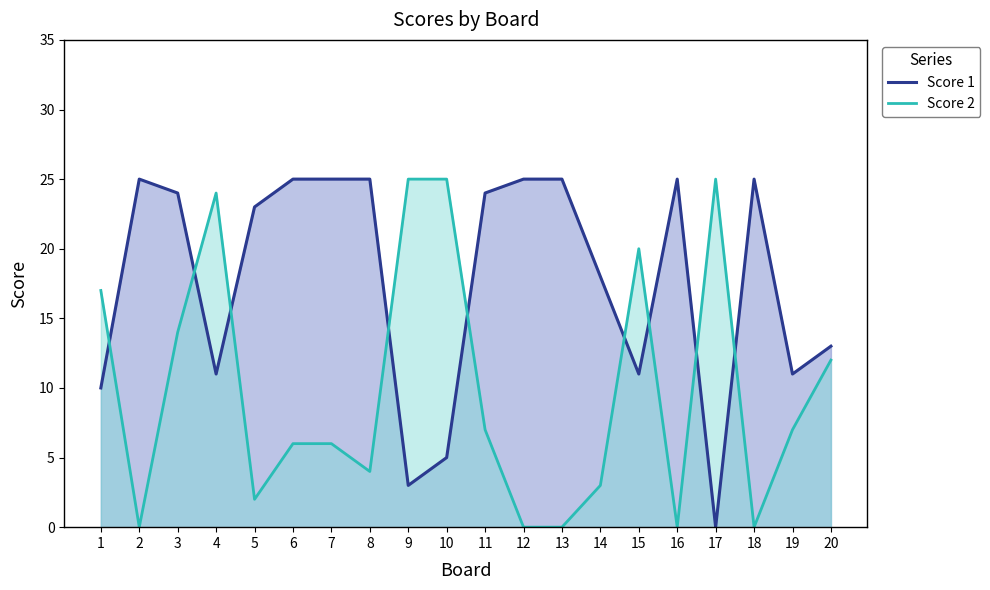

List the series in order of their peak value, highest first.

Score 1, Score 2